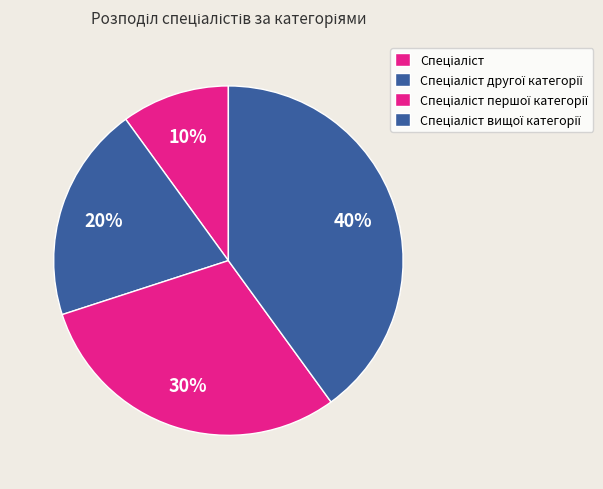

Is there a majority slice in this chart?

No